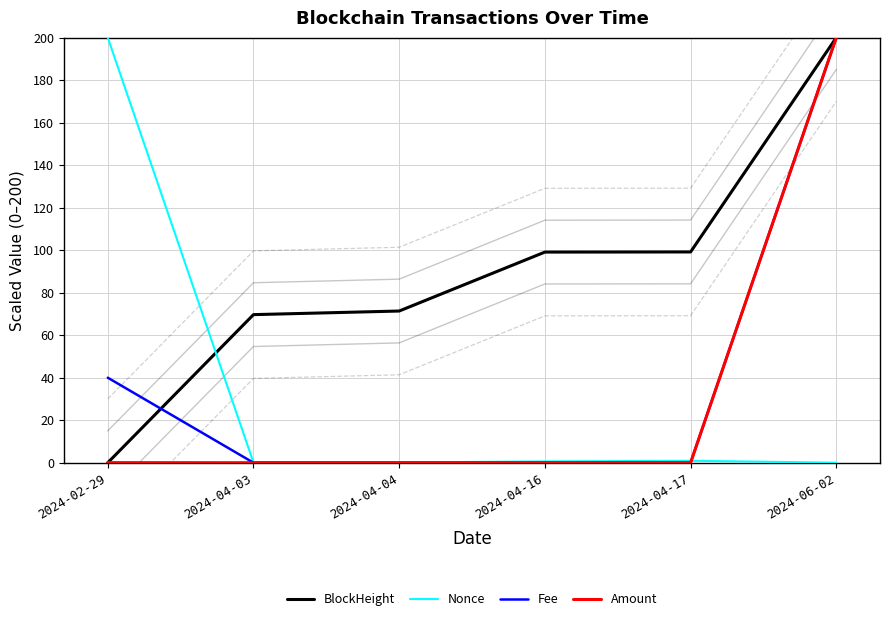

What is the difference between the highest and lowest values at 2024-04-17?

99.2